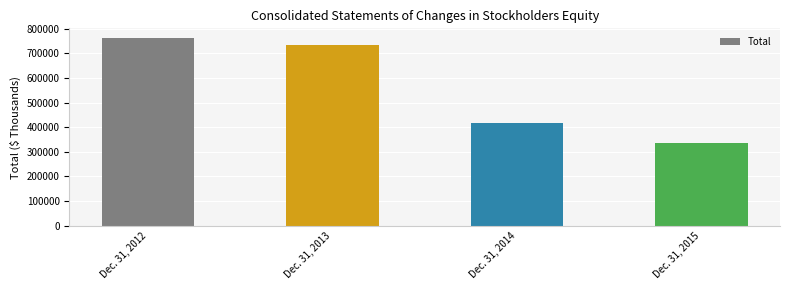

Reading left to right, transcribe all the data shown in this chart.

762926	734116	417442	334728